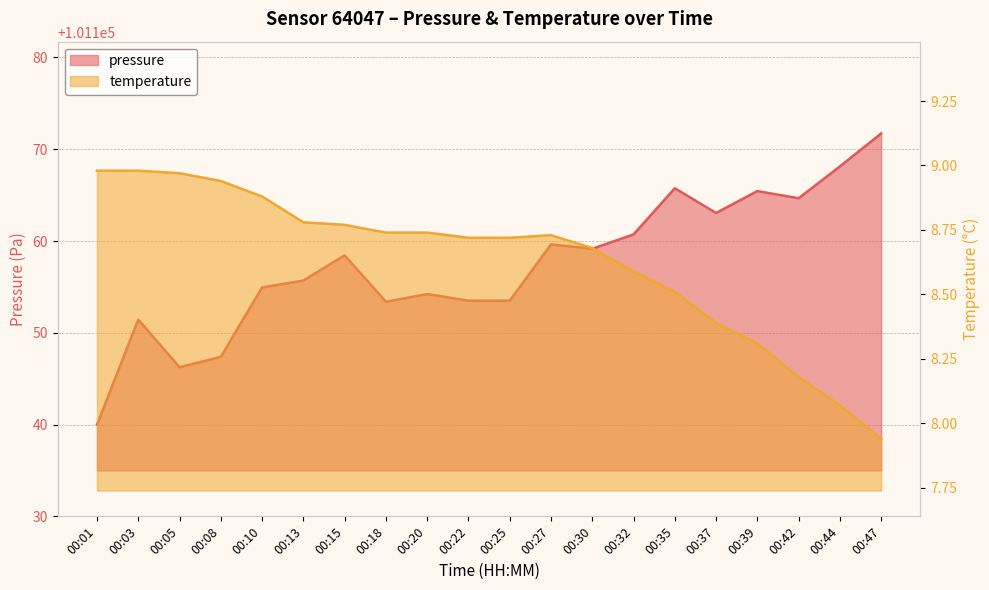

Reading left to right, extract all data points from this chart.

pressure: 101140.0	101151.4	101146.2	101147.4	101154.9	101155.7	101158.4	101153.4	101154.2	101153.5	101153.5	101159.6	101159.2	101160.7	101165.8	101163.1	101165.4	101164.7	101168.1	101171.7
temperature: 9.0	9.0	9.0	8.9	8.9	8.8	8.8	8.7	8.7	8.7	8.7	8.7	8.7	8.6	8.5	8.4	8.3	8.2	8.1	7.9